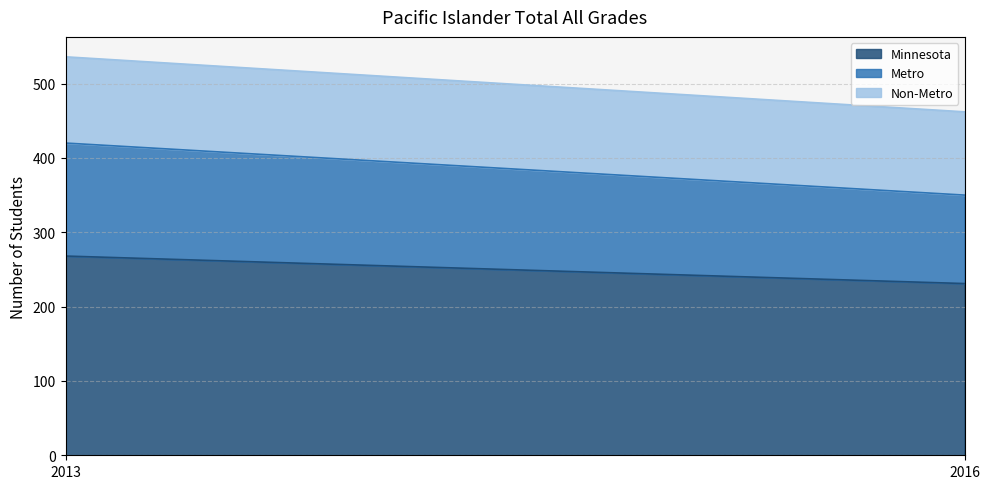

Is it true that Minnesota equals 268 at 2013?

True